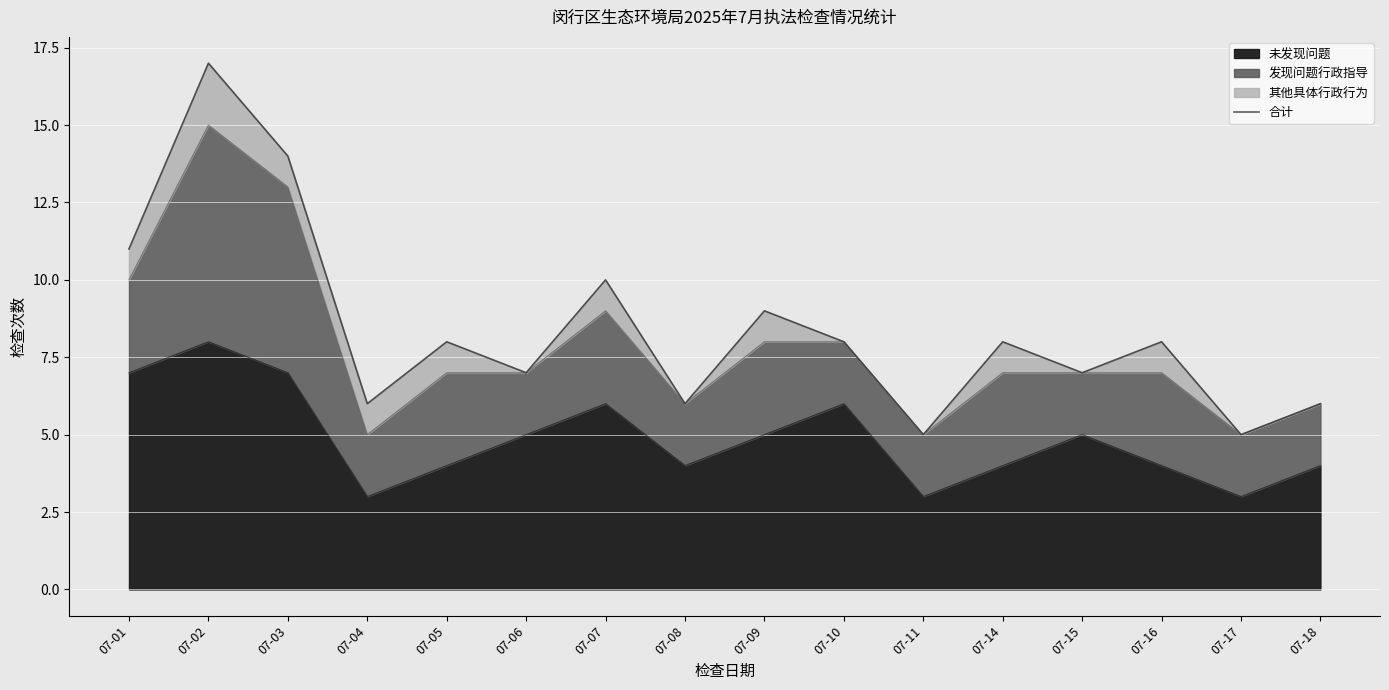

At which category does the data reach its first local peak?

07-02